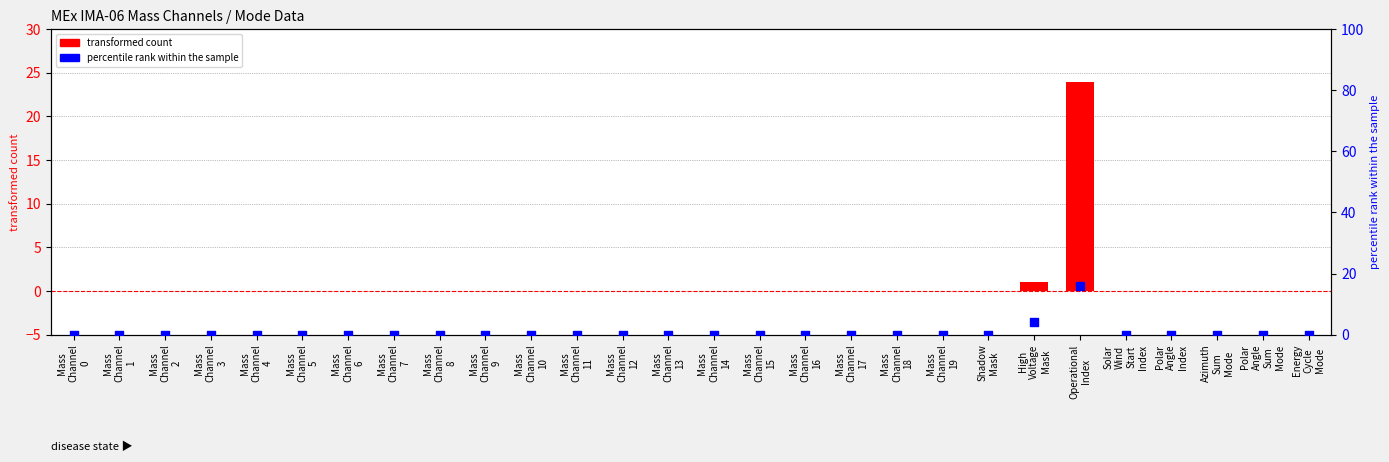

What are all the series names shown in the legend?

transformed count, percentile rank within the sample